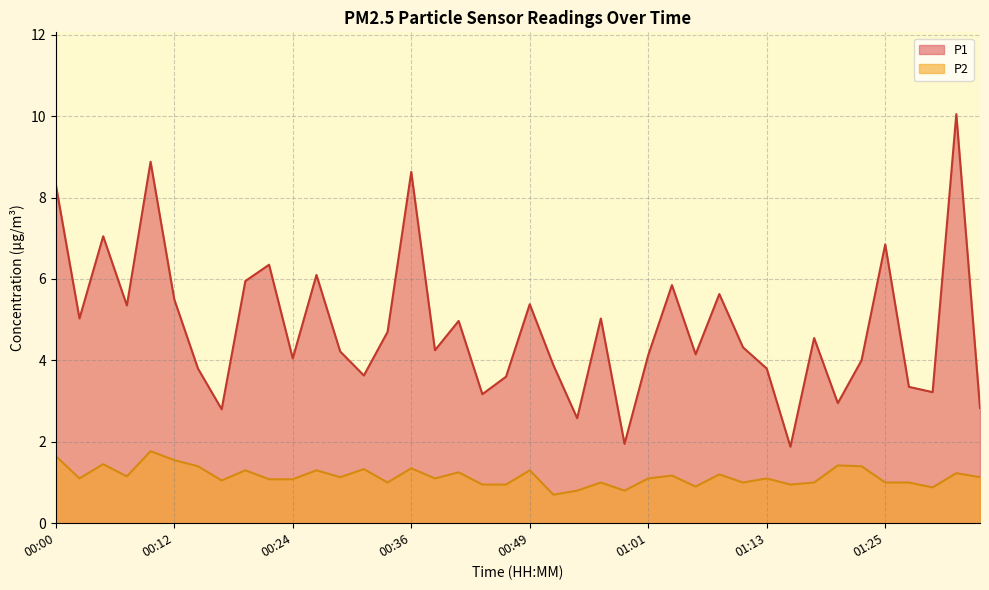

What are all the series names shown in the legend?

P1, P2